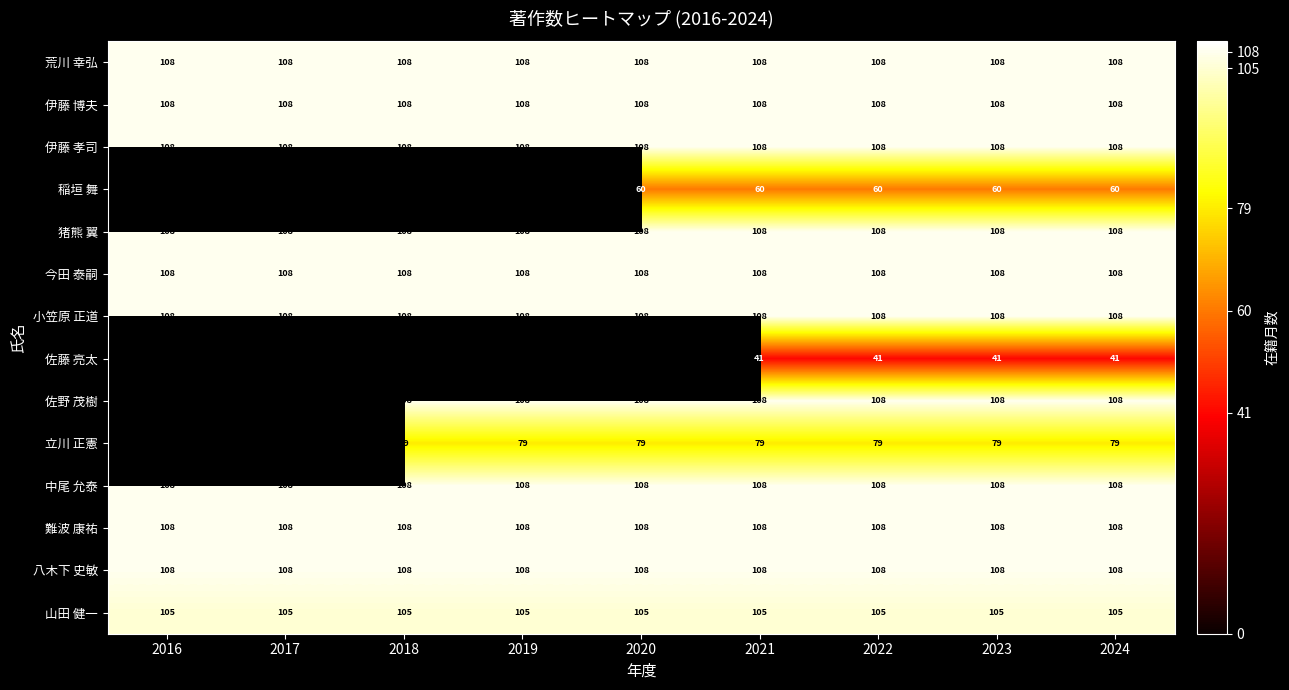

What is the difference between the highest and lowest values at 2023?

67